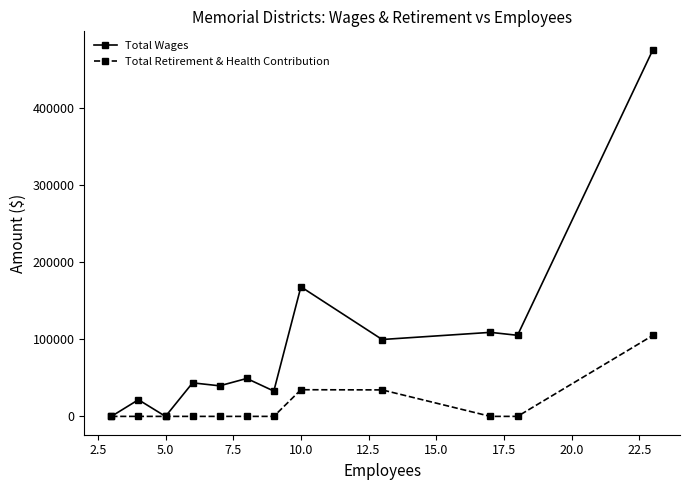

Rank the series by their maximum value, from lowest to highest.

Total Retirement & Health Contribution, Total Wages